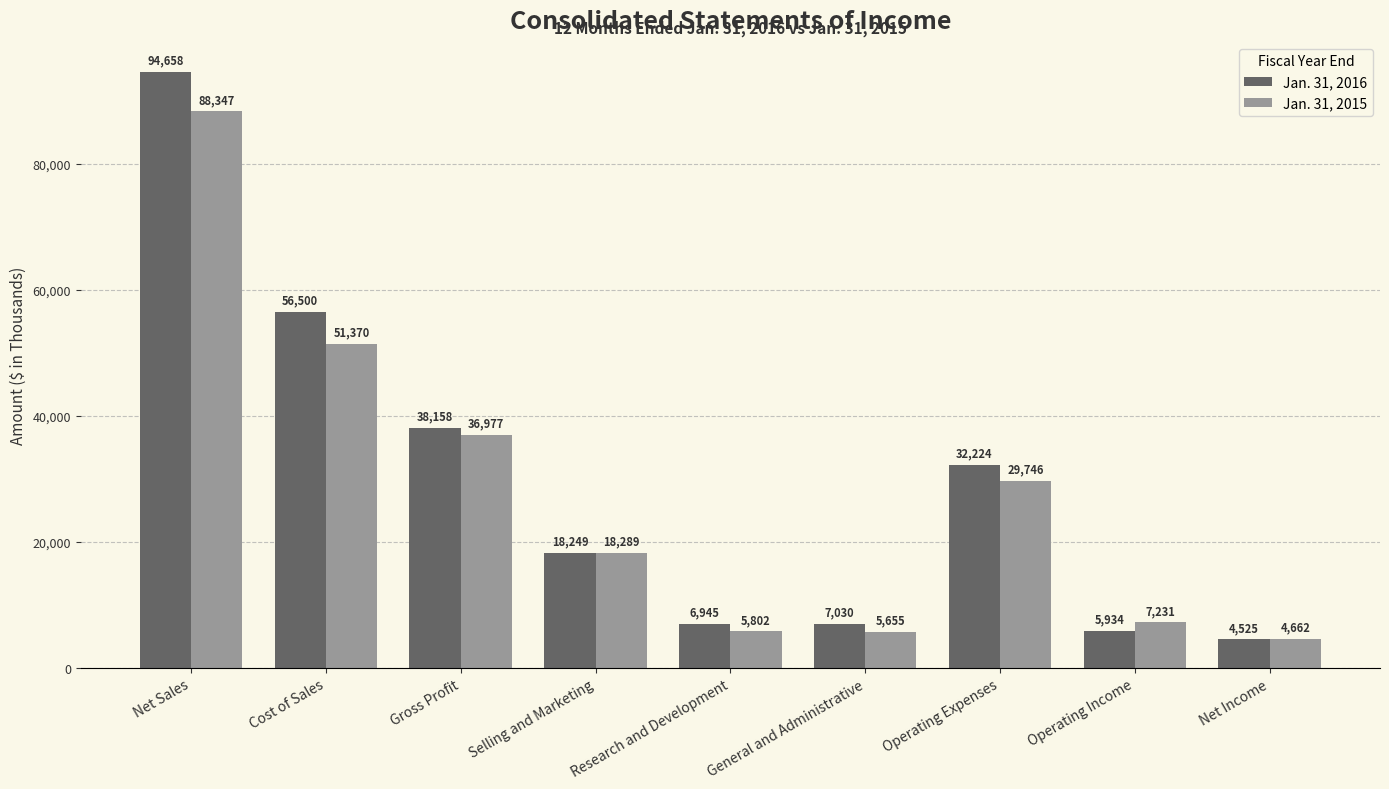

What is the average value of the Jan. 31, 2016 series?

29358